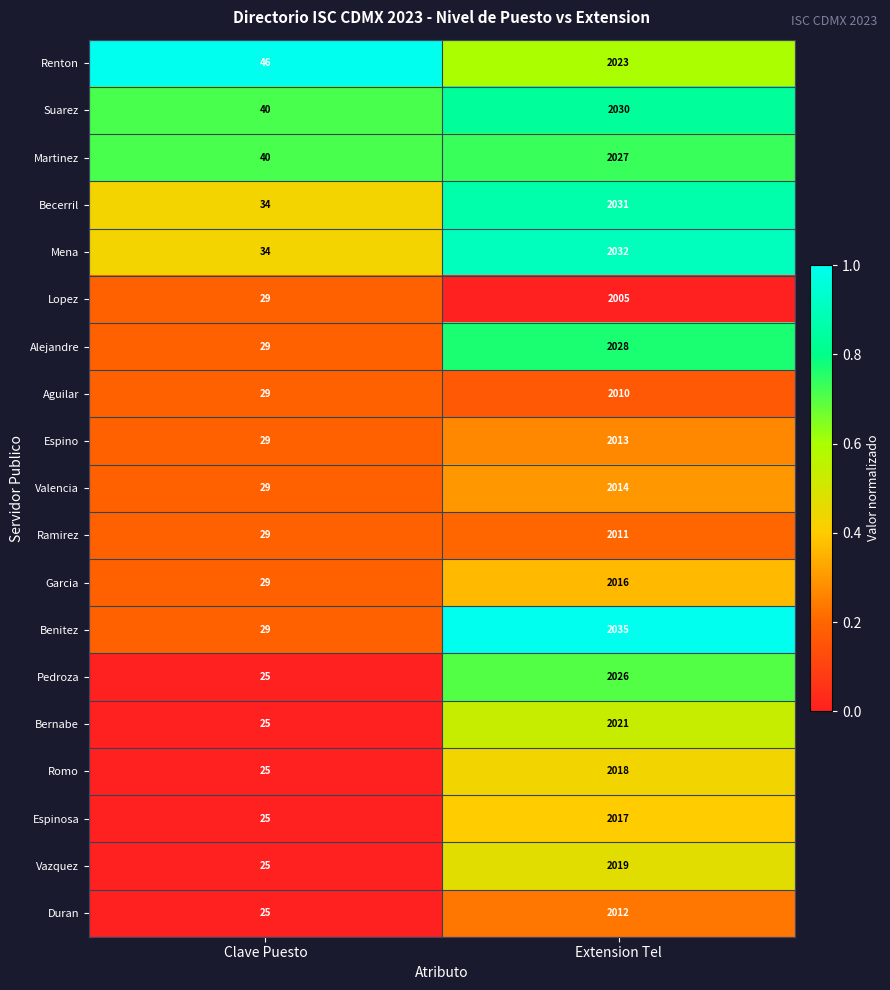

At which label is Suarez closest to 1035?

Clave Puesto